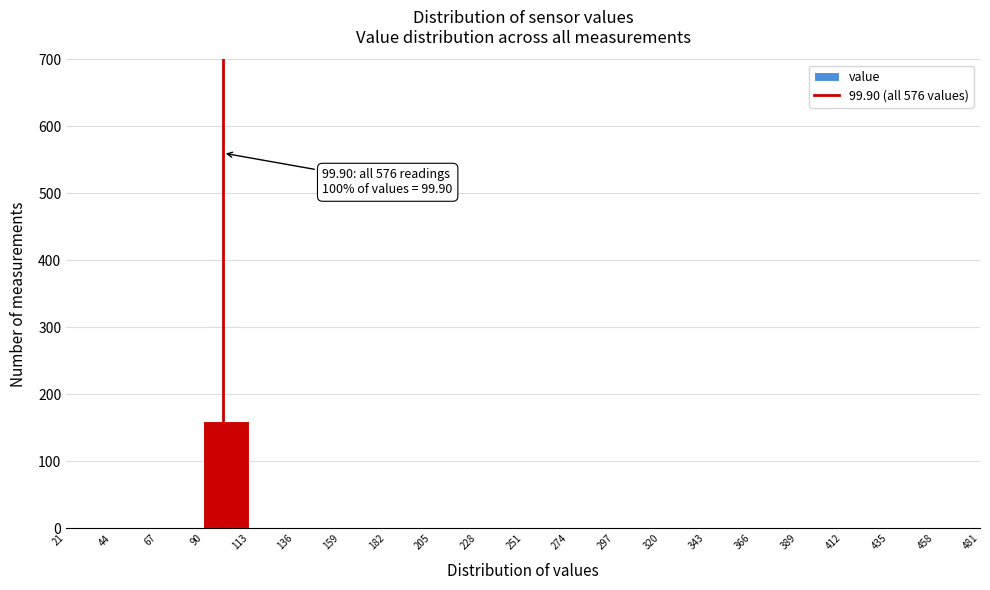

Which range on the x-axis has the tallest bar?

90 to 113